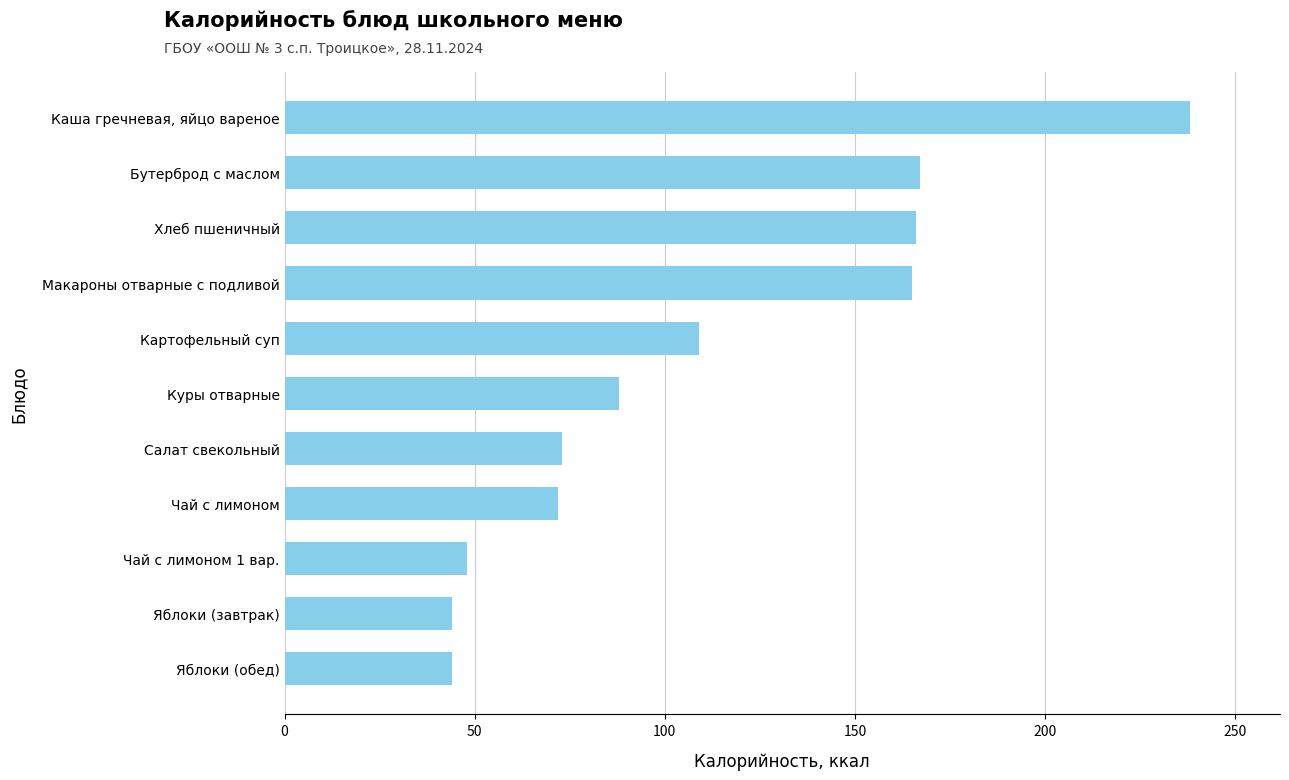

What is the minimum value shown in the chart?

44